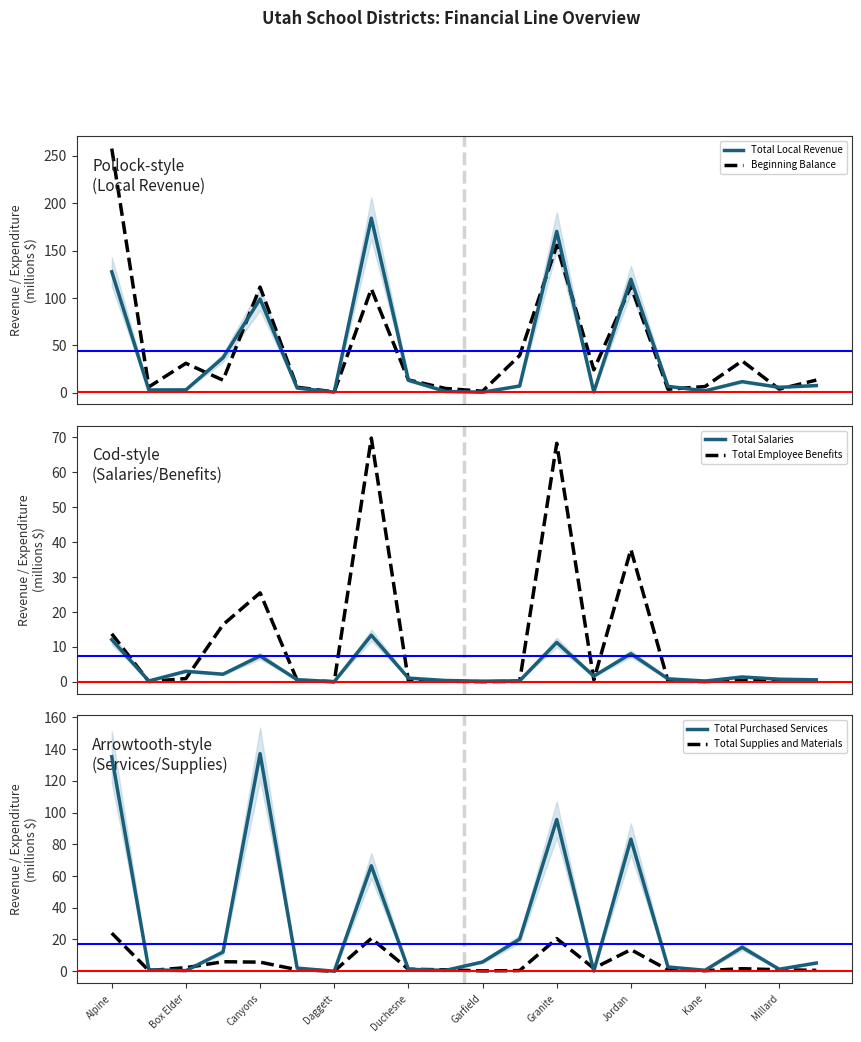

How many interior local peaks does the Total Supplies and Materials series have?

5